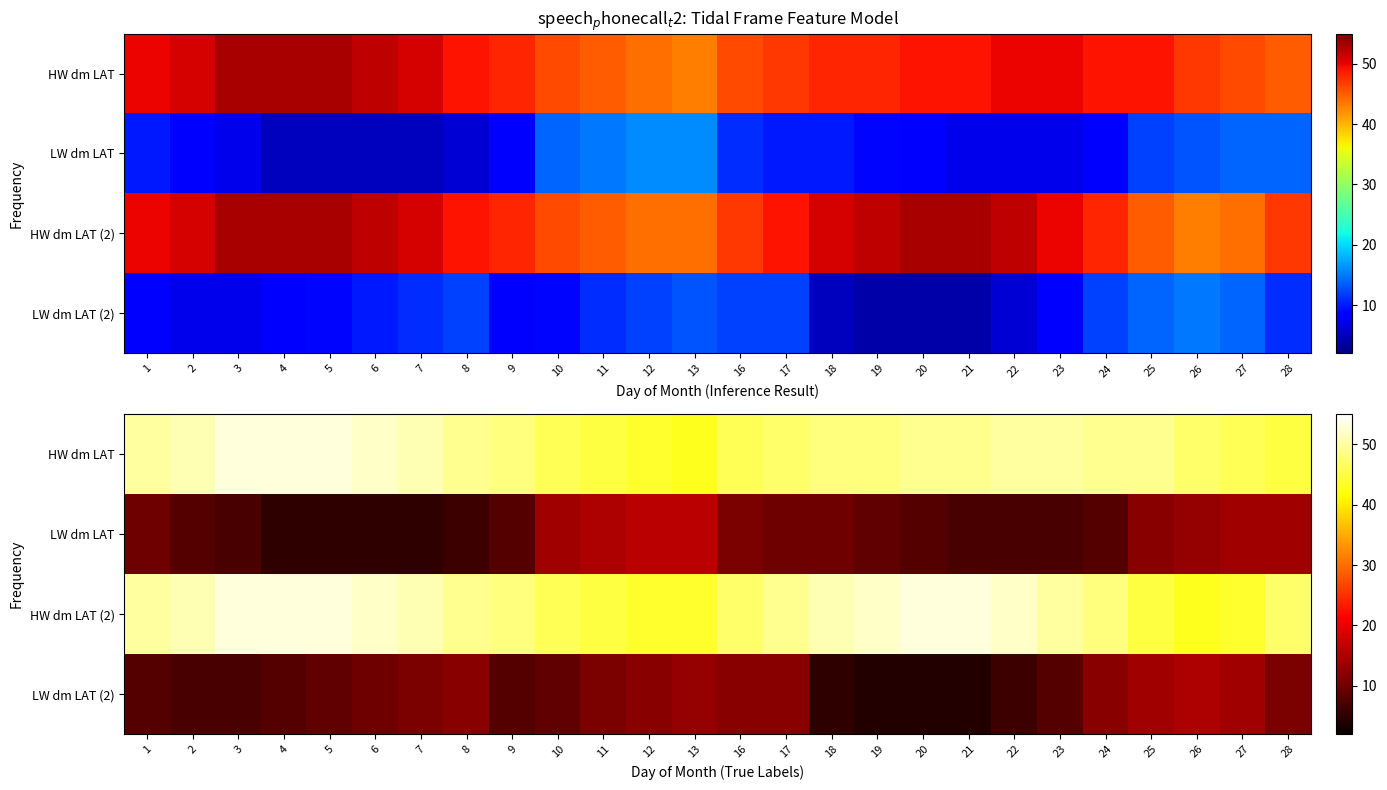

What is the difference between the HW dm LAT (2) values at 25 and 22?

7